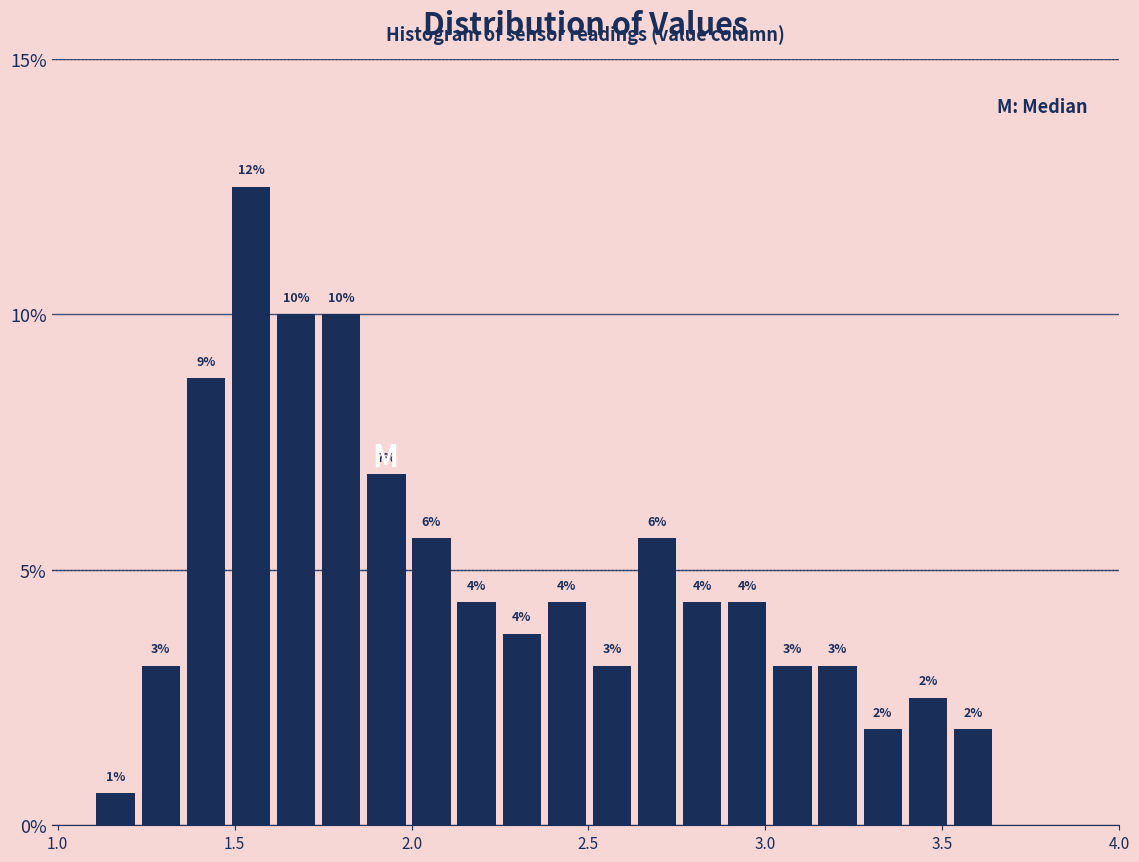

Read against the x-axis, roughly where is the centre of the tallest bar?

1.55